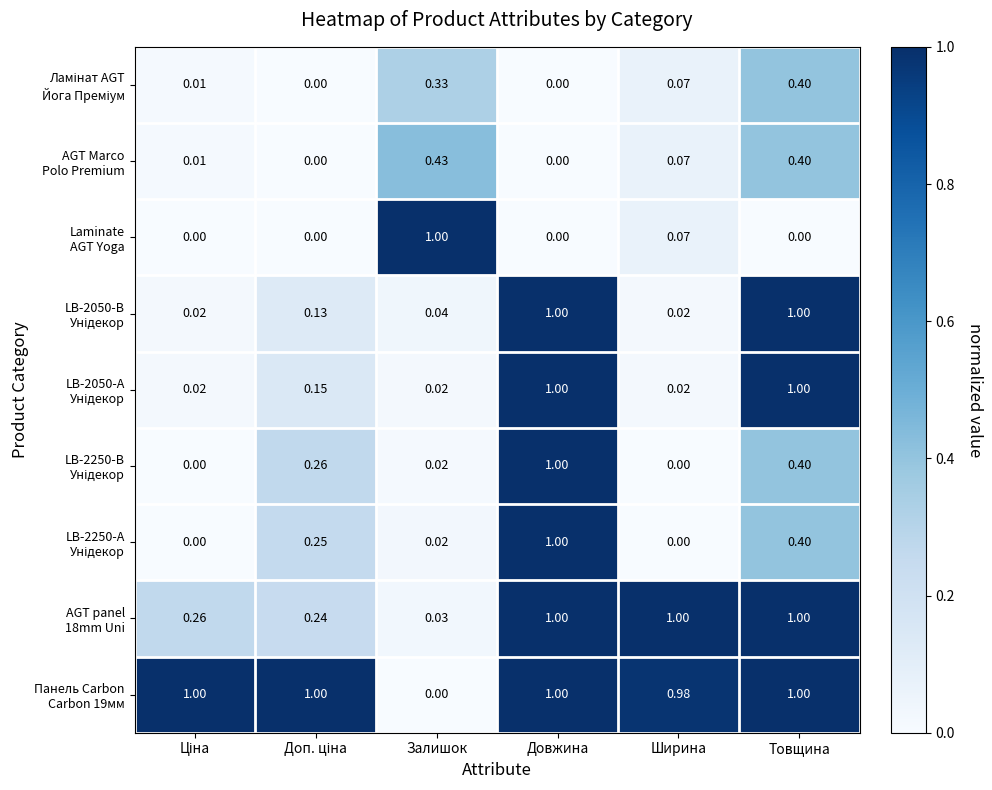

At which category is the sum across all series the highest?

Довжина